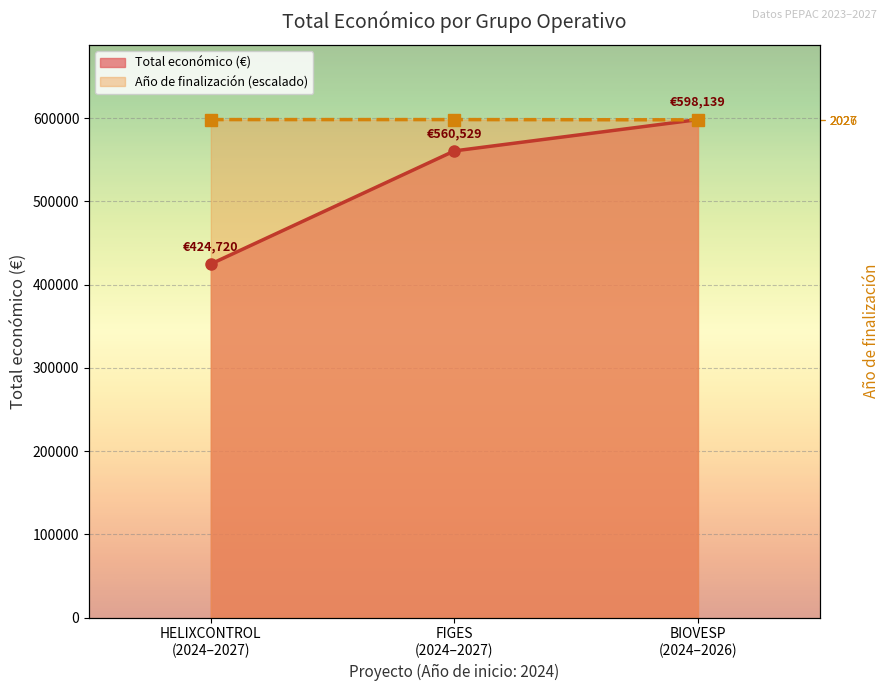

Reading right to left, transcribe all the data shown in this chart.

Total económico (€): 598139.0	560529.0	424720.0
Año de finalización (escalado): 597843.9	598139.0	598139.0